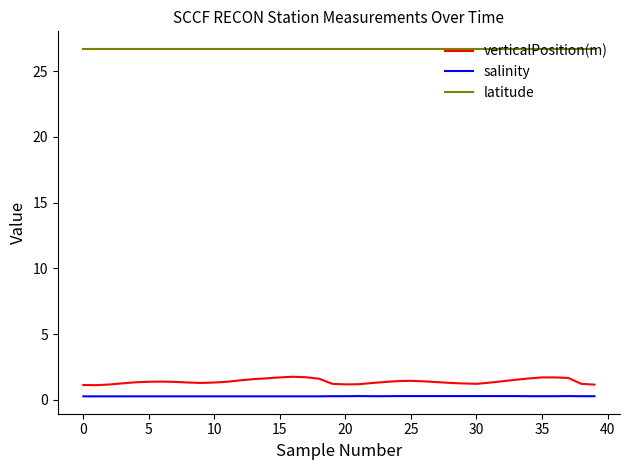

Which series has the largest range (max minus min)?

verticalPosition(m)